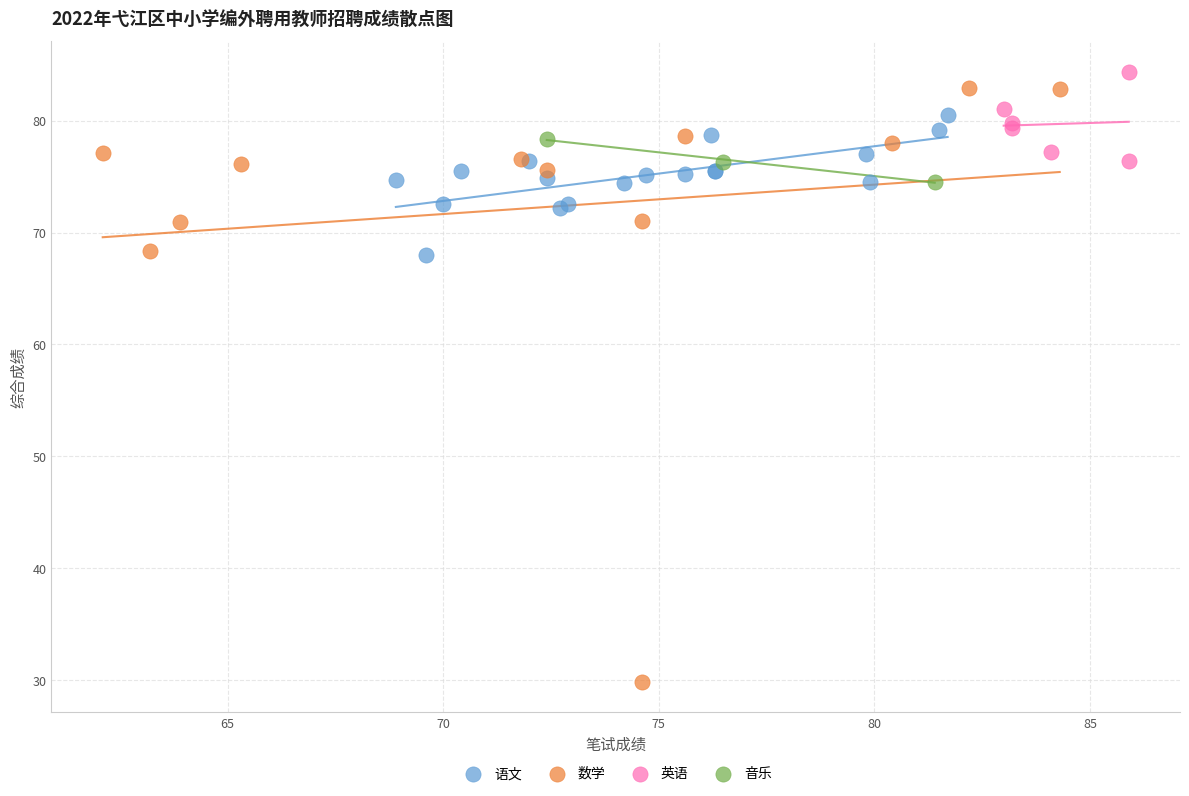

Which series reaches the minimum Y coordinate?

数学